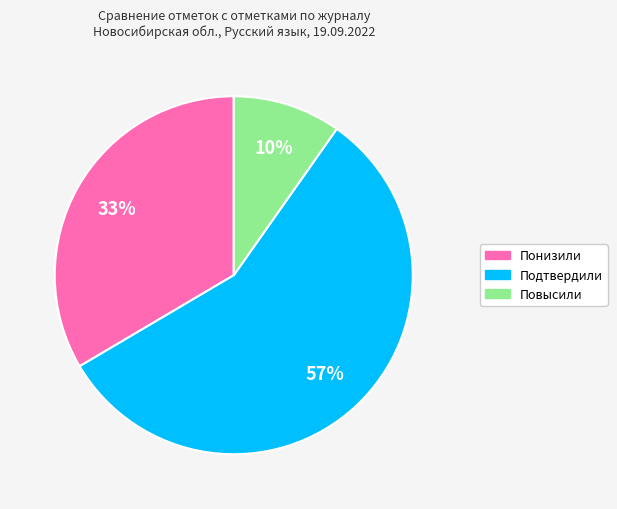

True or false: Понизили accounts for 33% of the total.

True